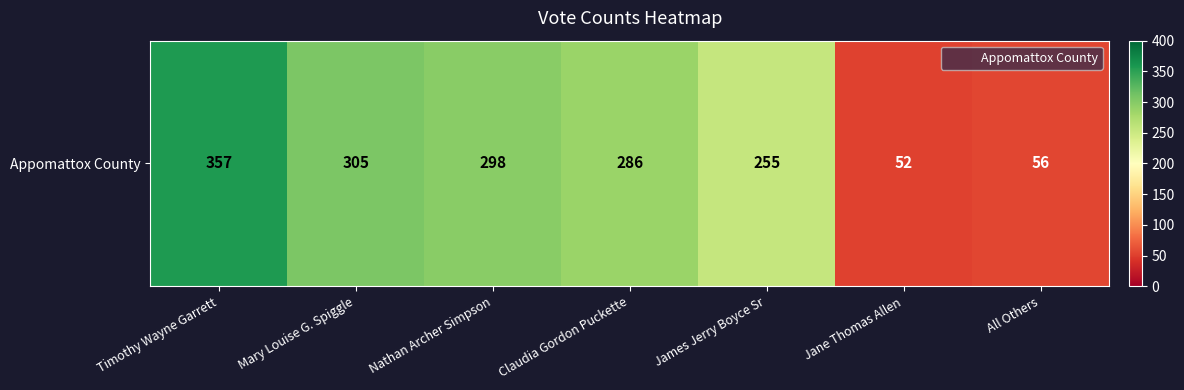

Where does the data first go above 286?

Timothy Wayne Garrett